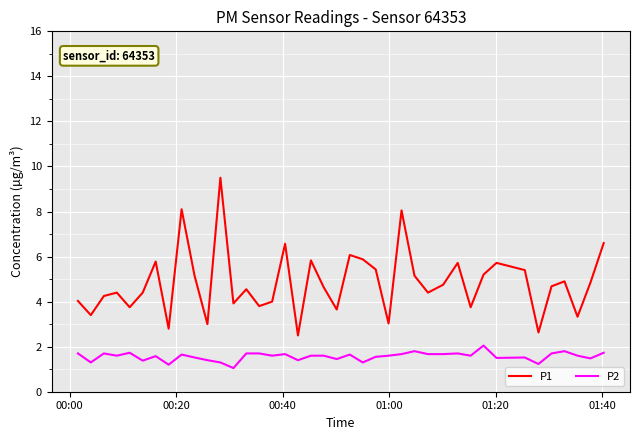

Which series has the largest total across all categories?

P1